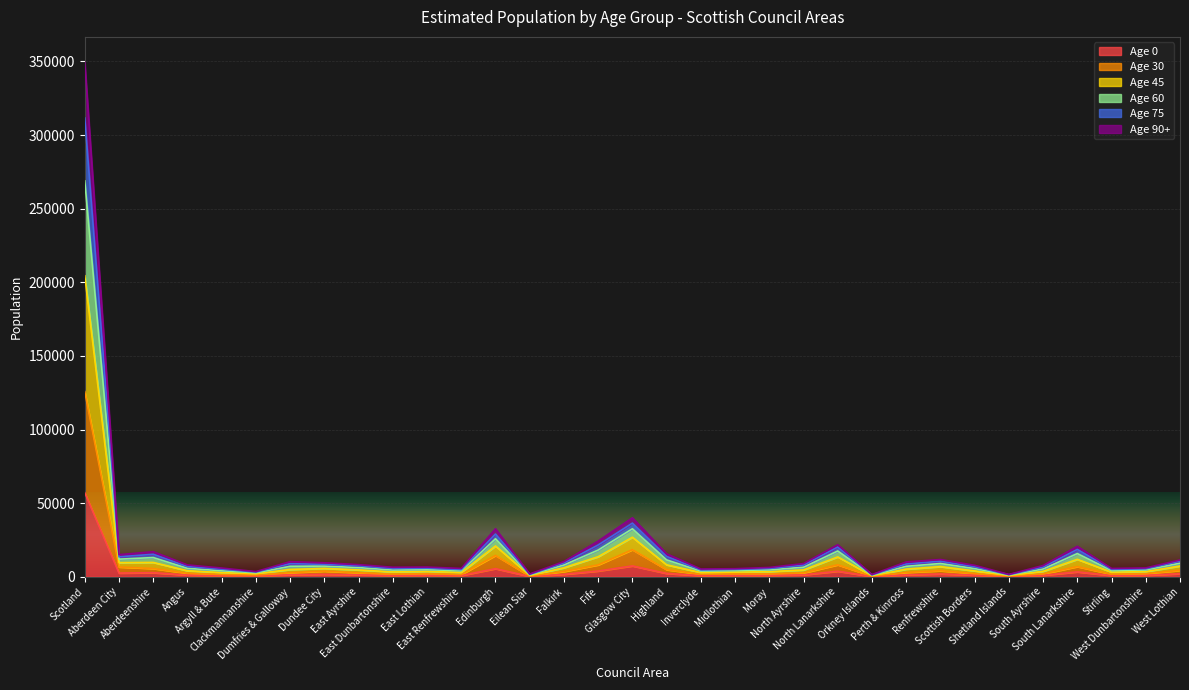

What is the sum of all Age 30 values?

251234